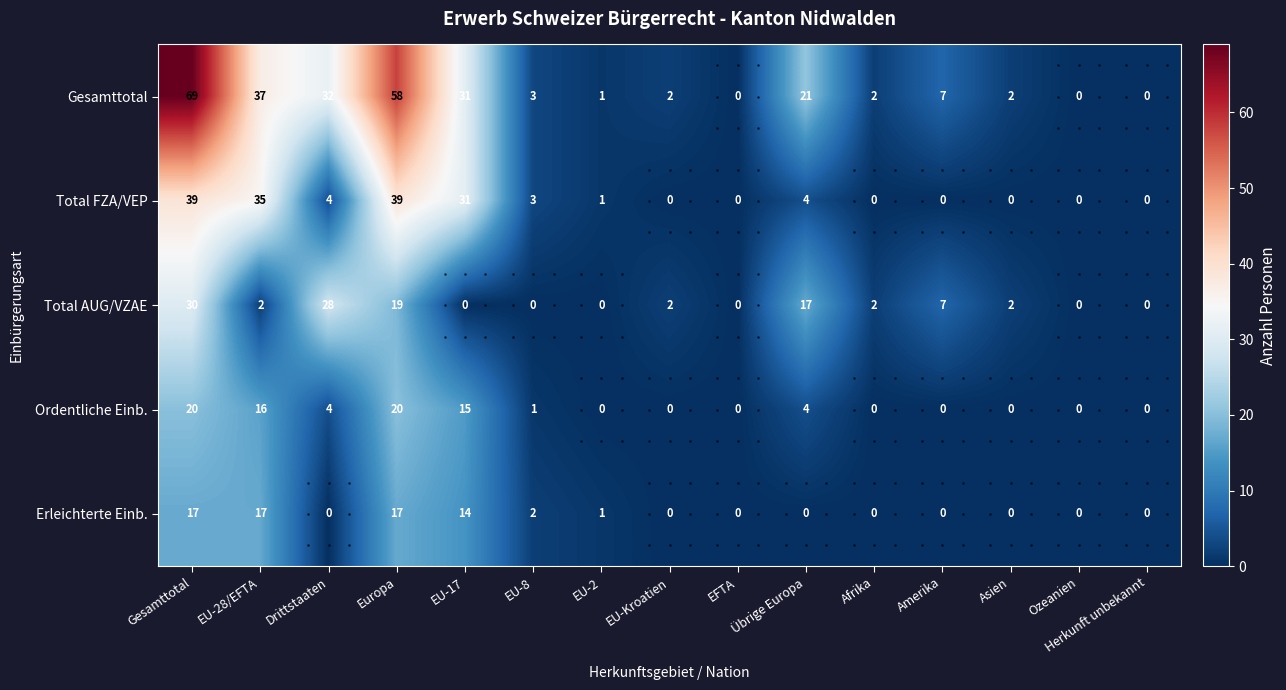

Is it true that Total FZA/VEP equals 6 at Drittstaaten?

False